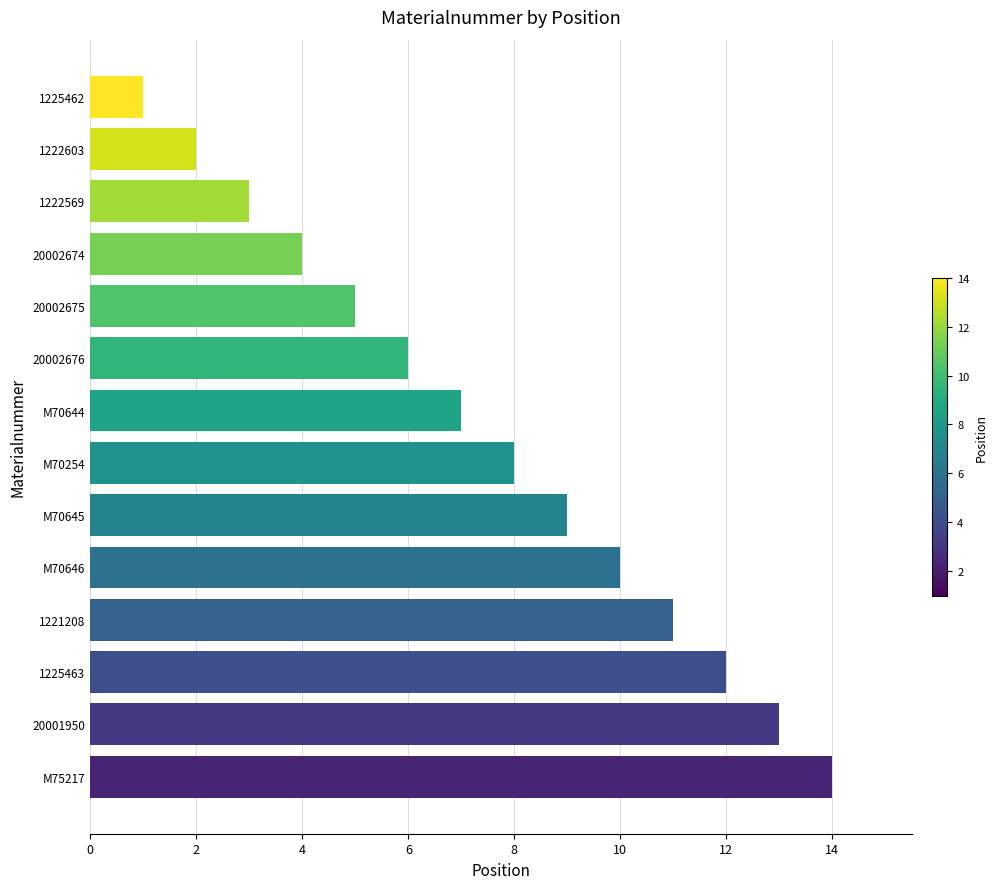

How many data points are less than 8?

7